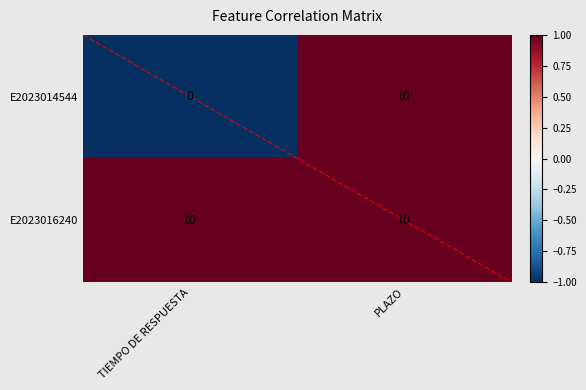

Rank the categories by E2023014544 value from lowest to highest.

TIEMPO DE RESPUESTA, PLAZO